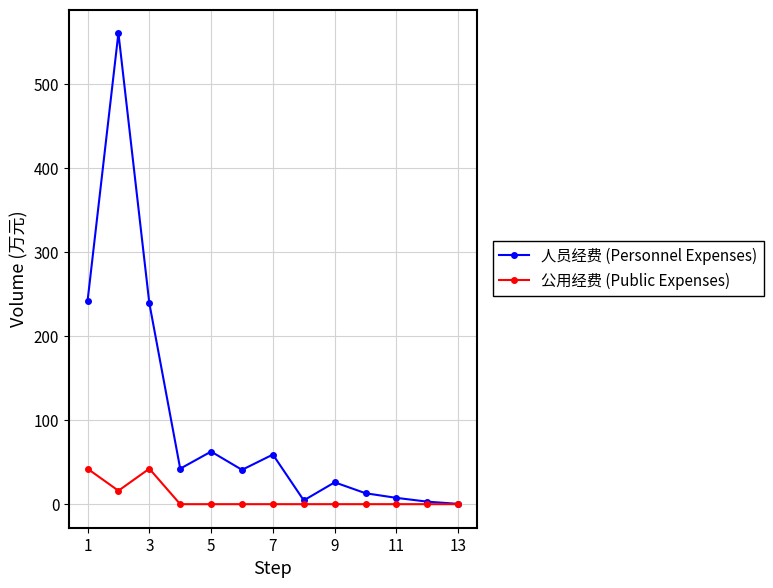

Which series has the widest spread of values?

人员经费 (Personnel Expenses)